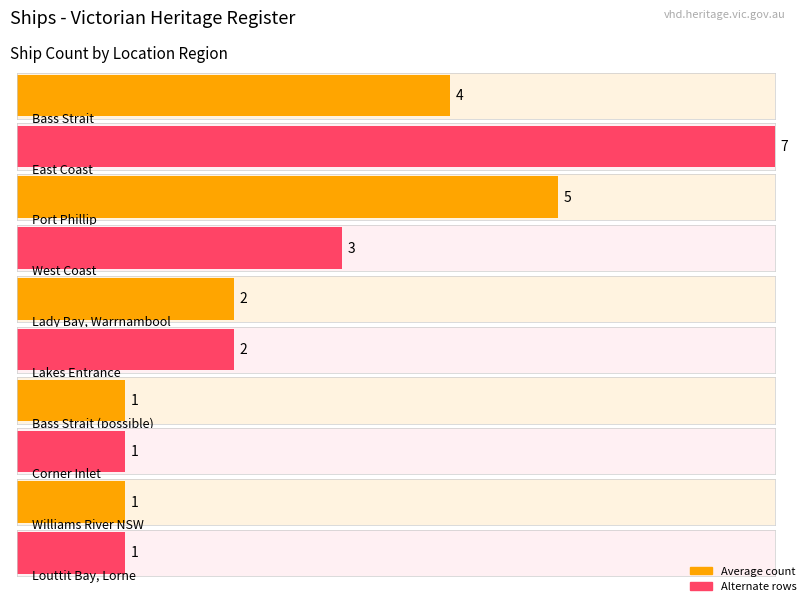

What value does the Average utilization series have at Bass Strait?

4